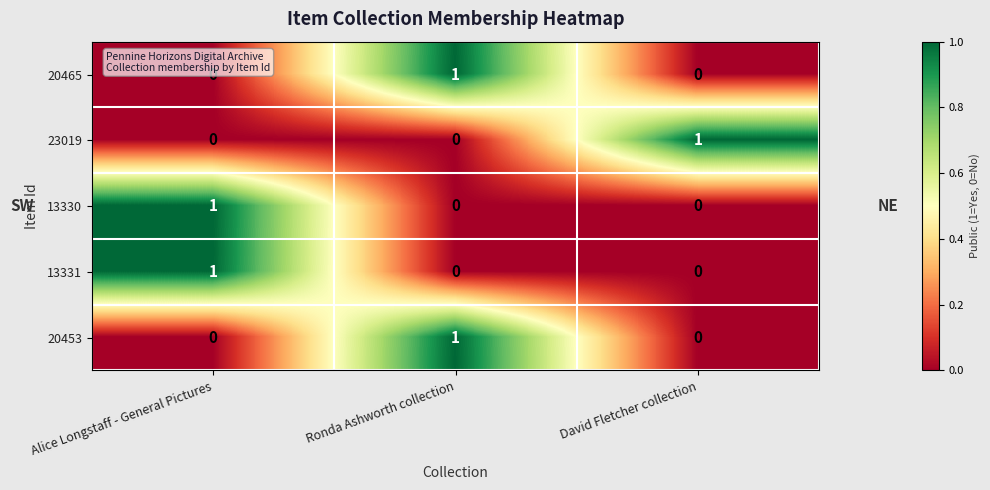

Reading left to right, list all the values displayed in this chart.

20465: Alice Longstaff - General Pictures=0	Ronda Ashworth collection=1	David Fletcher collection=0
23019: Alice Longstaff - General Pictures=0	Ronda Ashworth collection=0	David Fletcher collection=1
13330: Alice Longstaff - General Pictures=1	Ronda Ashworth collection=0	David Fletcher collection=0
13331: Alice Longstaff - General Pictures=1	Ronda Ashworth collection=0	David Fletcher collection=0
20453: Alice Longstaff - General Pictures=0	Ronda Ashworth collection=1	David Fletcher collection=0